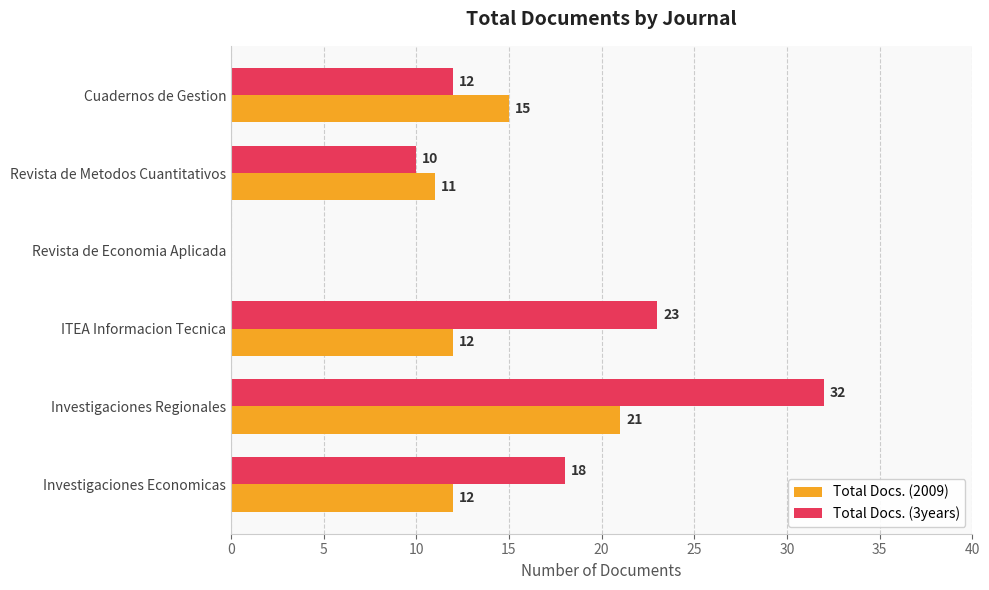

True or false: Total Docs. (3years) has a value of 0 at Revista de Economia Aplicada.

True